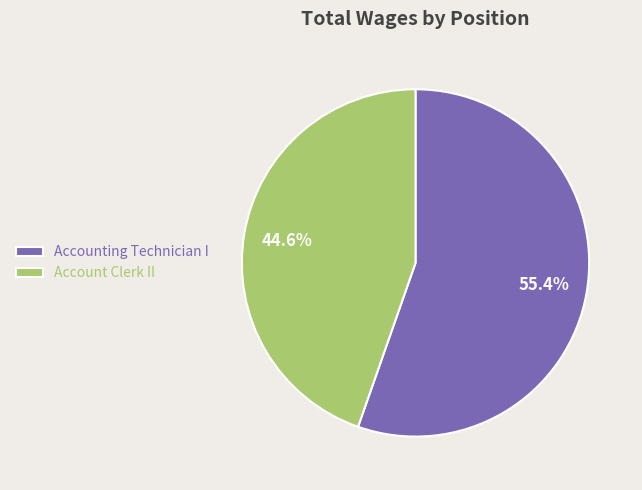

Rank the categories by value from lowest to highest.

Account Clerk II, Accounting Technician I